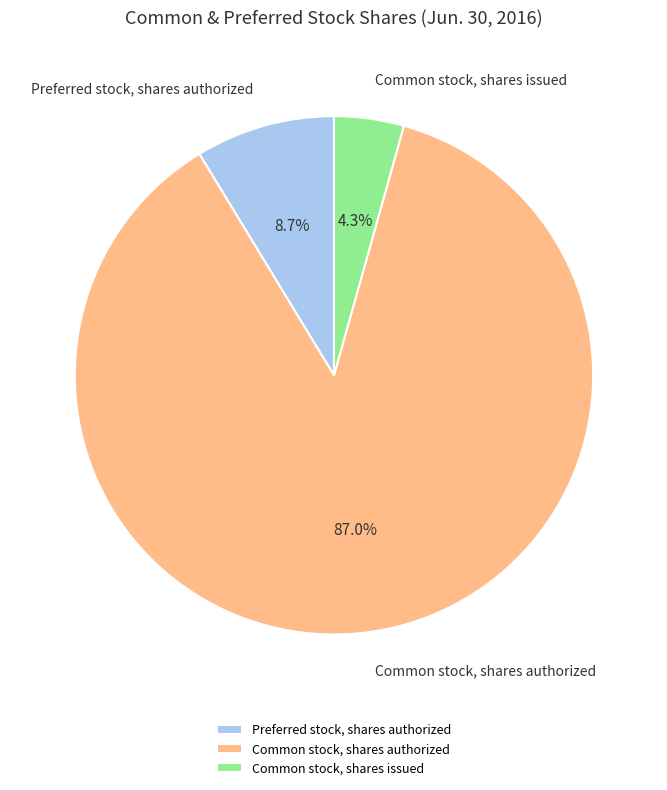

Is it true that Preferred stock, shares authorized is 20% of the pie?

False